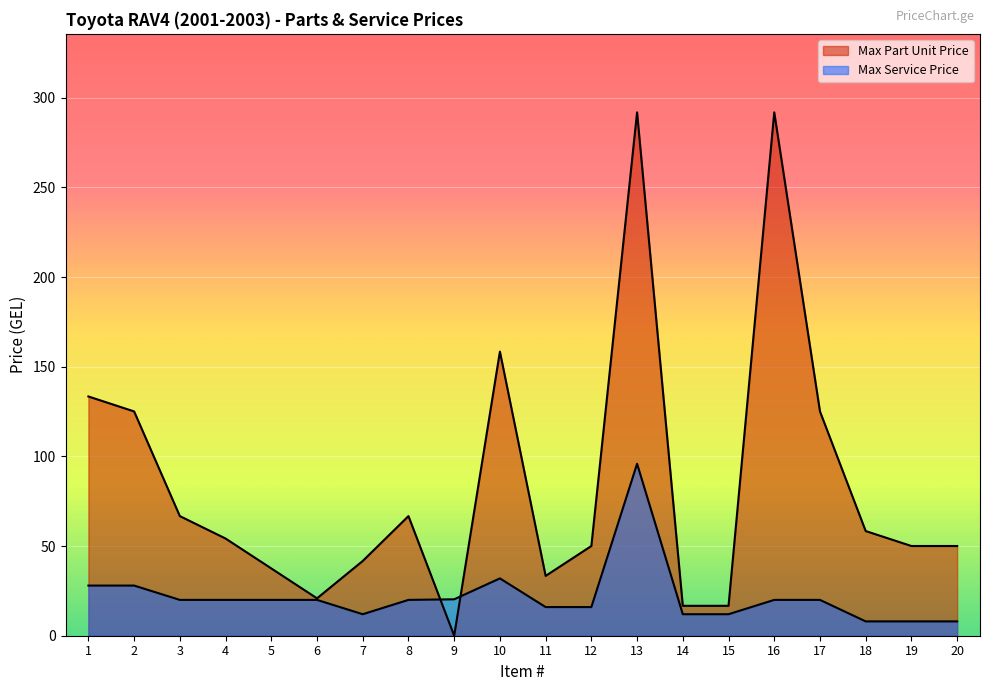

The value of col_3 at 1 is 133.4. True or false?

True